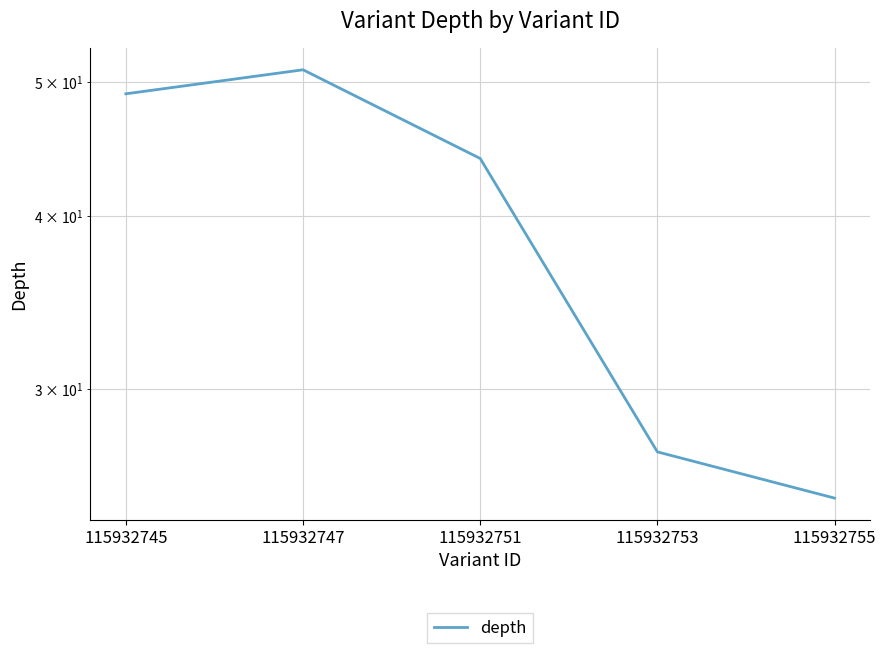

At which category does the chart reach its peak across all series?

115932747